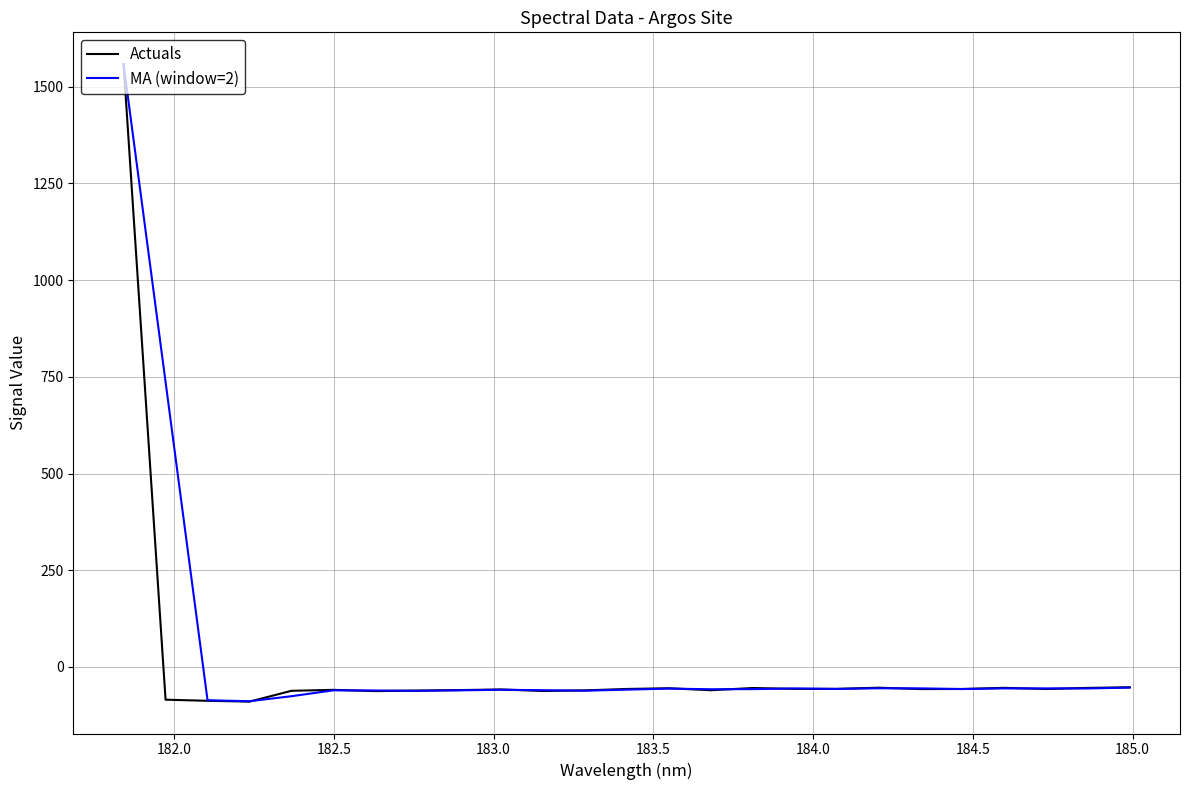

What are all the series names shown in the legend?

Actuals, MA (window=2)